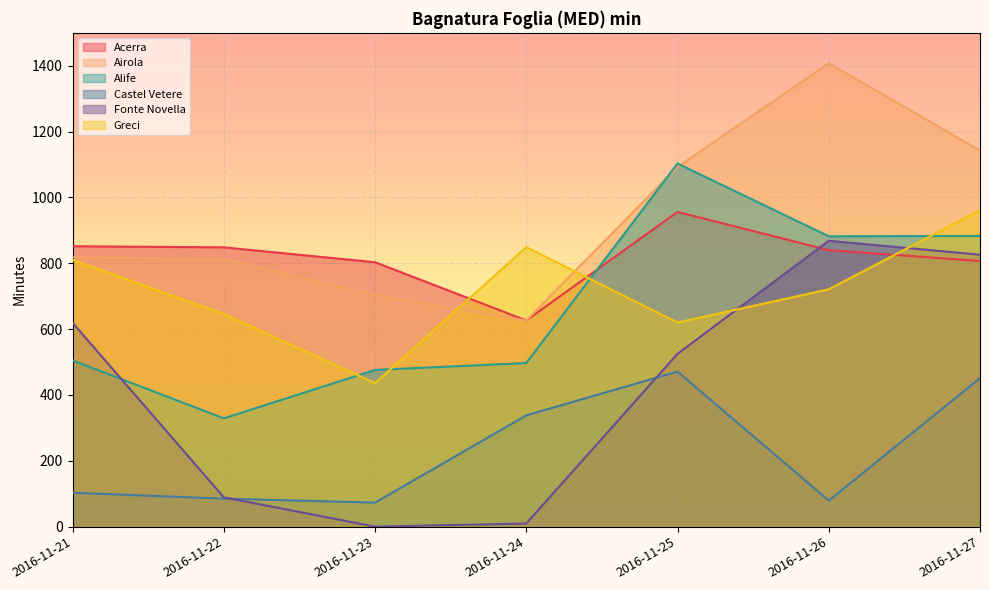

At how many categories does at least one series exceed 267?

7